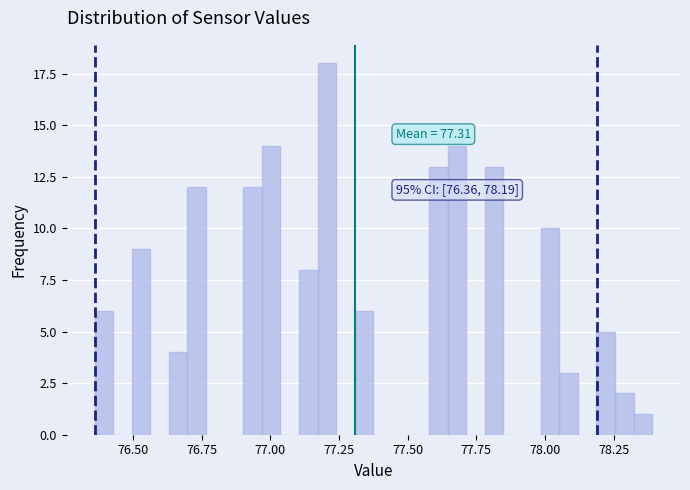

Around what value on the x-axis is the tallest bar? Give the approximate position of its centre, as read against the axis.

77.20